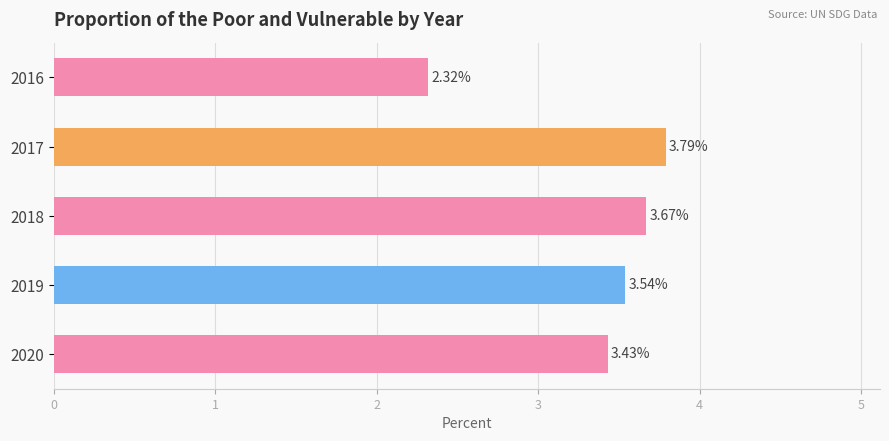

What is the difference between the maximum and minimum values?

1.5